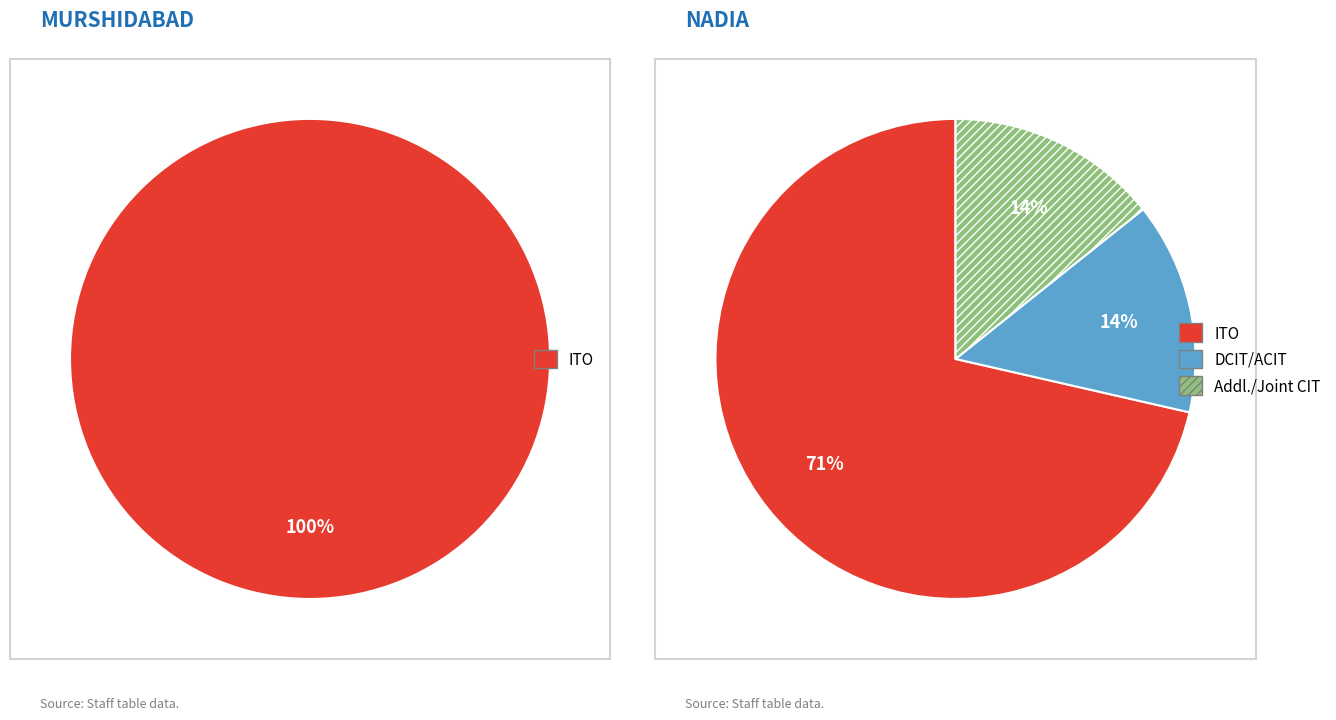

To the nearest percent, what is the combined percentage of MURSHIDABAD and NADIA?

100%